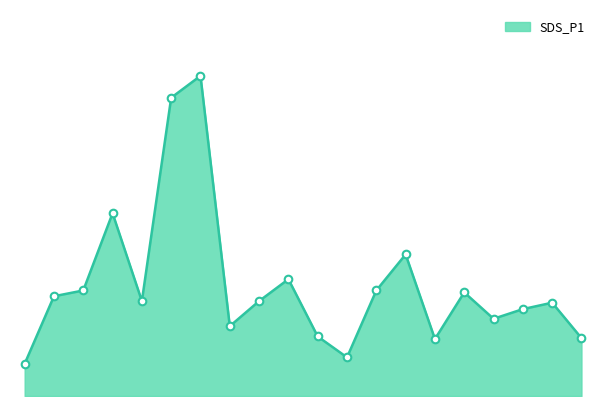

Does the chart have visible grid lines?

No